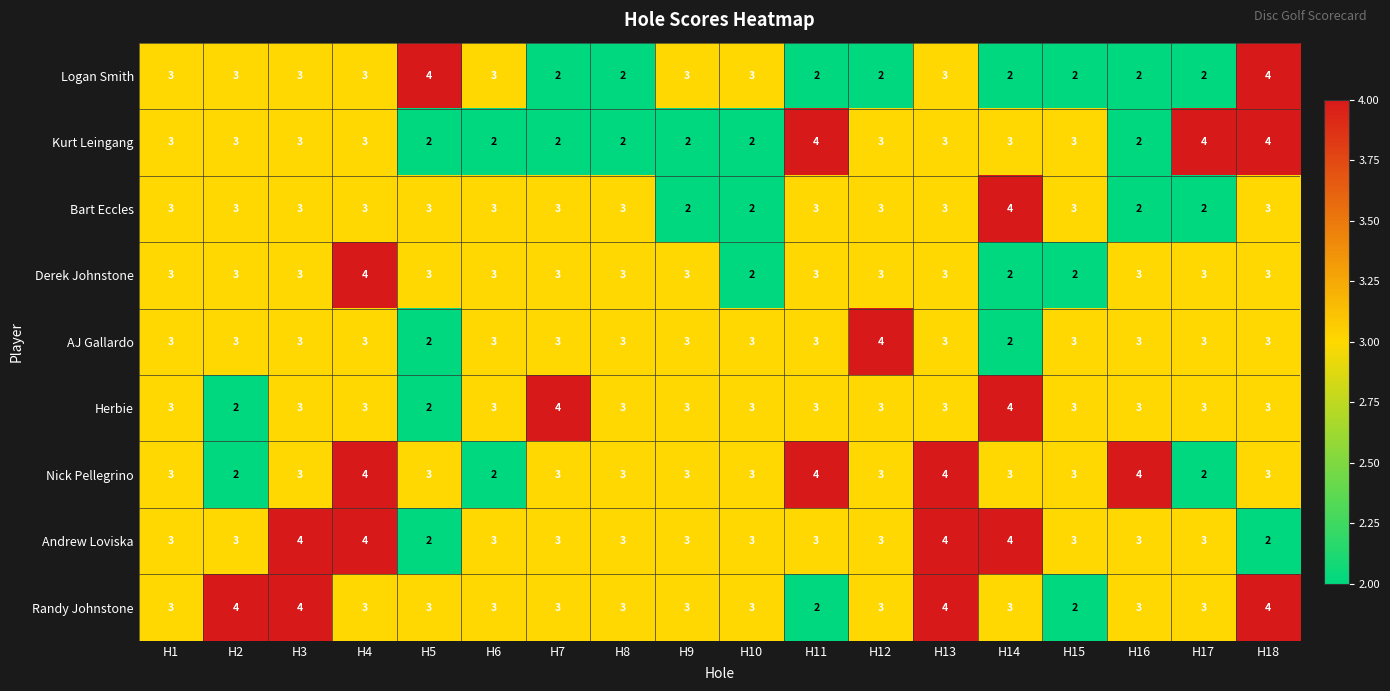

What is the average value of the Kurt Leingang series?

3